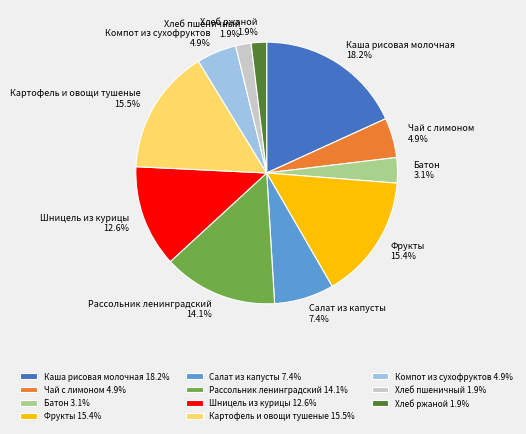

Does any single category account for the majority?

No